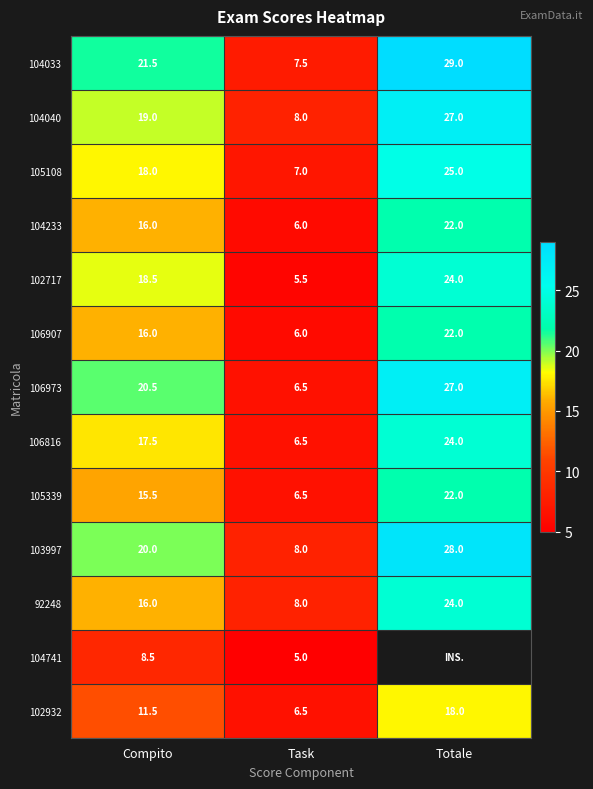

List the labels in order of 103997 value, largest first.

Totale, Compito, Task